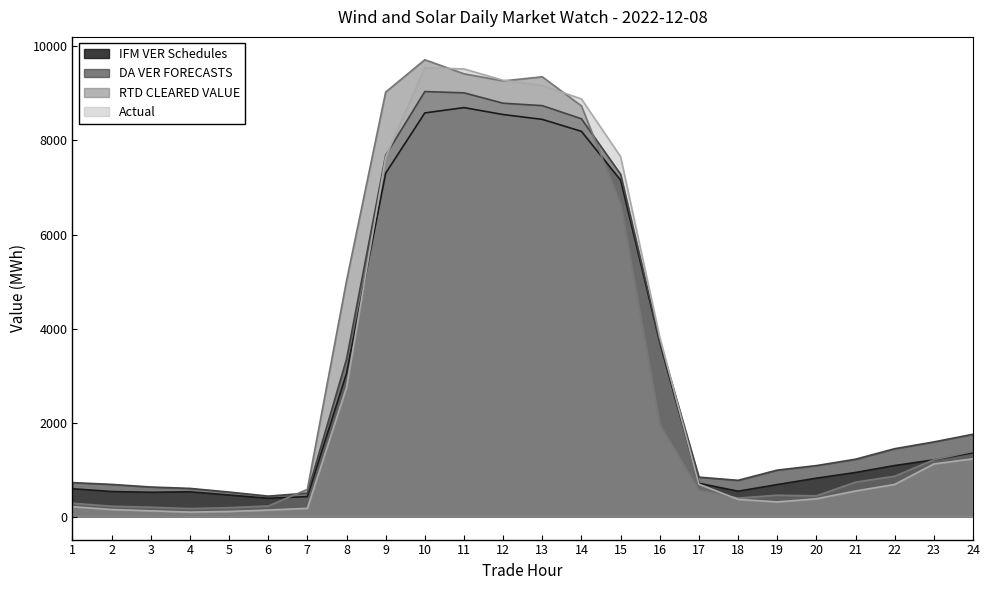

Reading left to right, what are all the values shown in this chart?

IFM VER Schedules: 595.3	535.8	519.6	530.0	461.4	393.1	428.0	3046.7	7304.2	8586.0	8698.8	8551.6	8448.4	8193.7	7155.9	3706.3	711.6	542.9	683.6	819.6	940.4	1088.8	1209.6	1360.6
DA VER FORECASTS: 725.7	687.4	632.1	602.6	524.7	438.1	501.1	3350.2	7684.8	9039.9	9012.9	8792.3	8740.6	8461.1	7281.4	3737.8	841.6	774.1	991.2	1087.4	1222.9	1446.7	1590.5	1753.9
RTD CLEARED VALUE: 287.4	223.4	202.0	174.1	192.5	228.4	580.6	5015.2	9029.4	9716.7	9417.6	9266.7	9353.7	8735.1	6638.8	1955.7	558.7	395.9	458.0	445.0	735.3	861.6	1211.4	1388.8
Actual: 213.5	153.7	125.4	98.5	112.2	142.0	178.3	2749.2	7646.0	9546.2	9521.1	9280.2	9168.3	8883.7	7655.9	3817.6	692.7	369.6	314.6	381.1	547.2	686.7	1122.6	1231.1